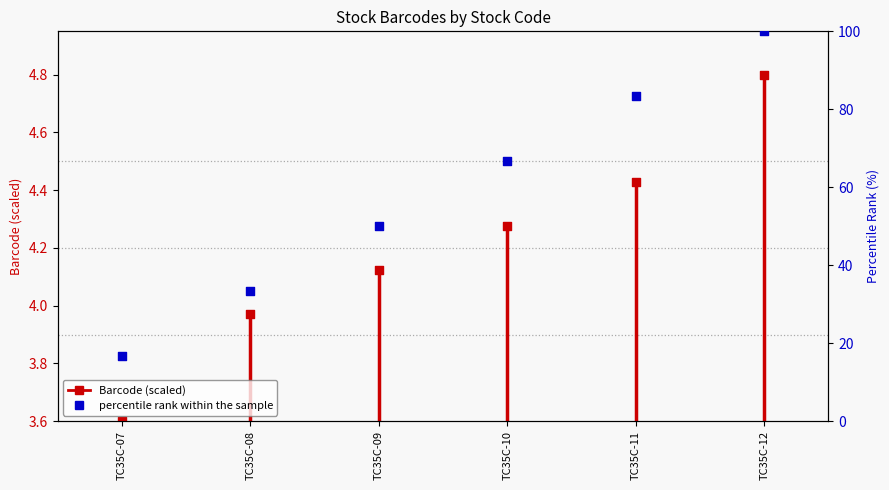

Between TC35C-09 and TC35C-07, which is larger?

TC35C-09